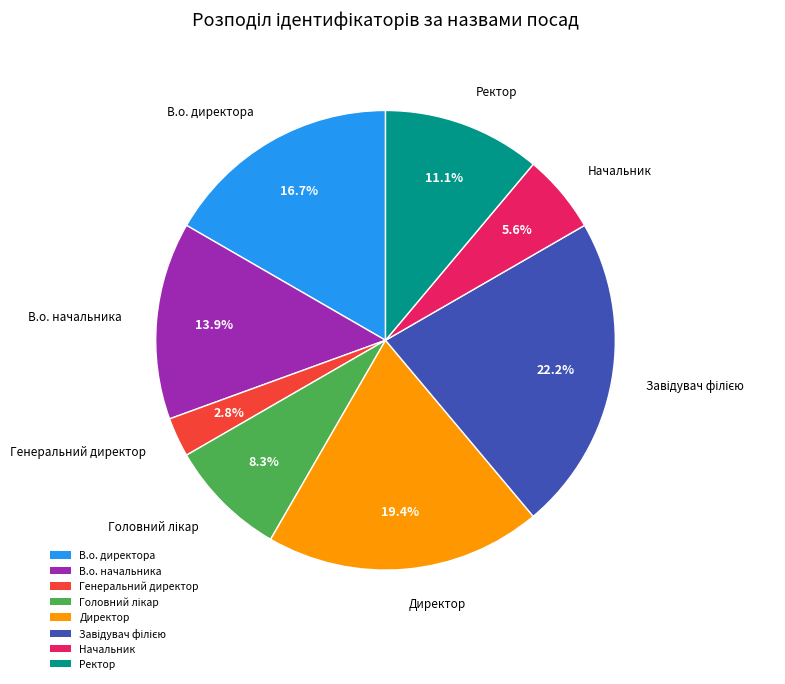

Between Ректор and Начальник, which is larger?

Ректор